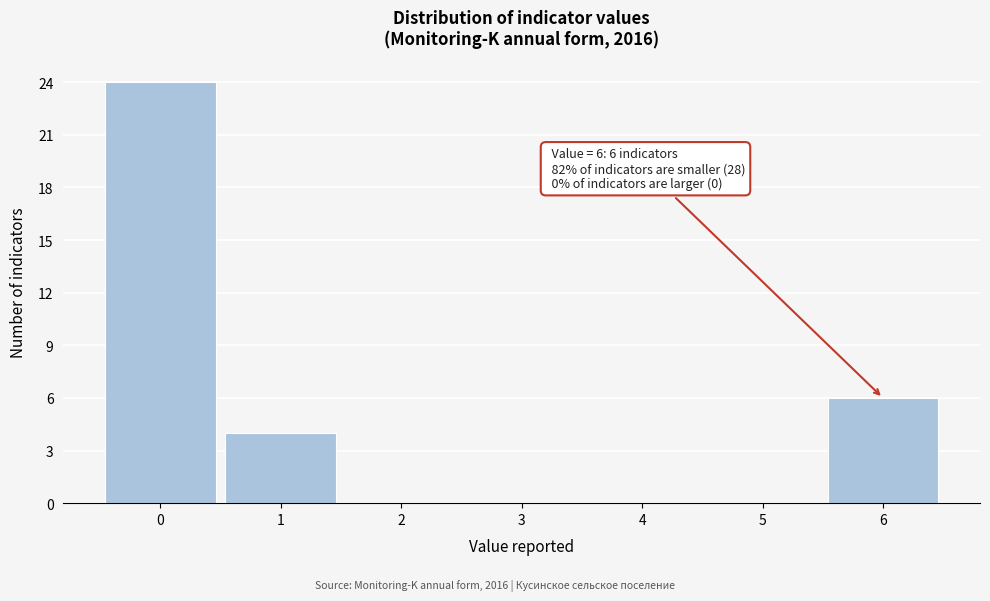

Over which range of the x-axis is the bar tallest?

-0.5 to 0.5